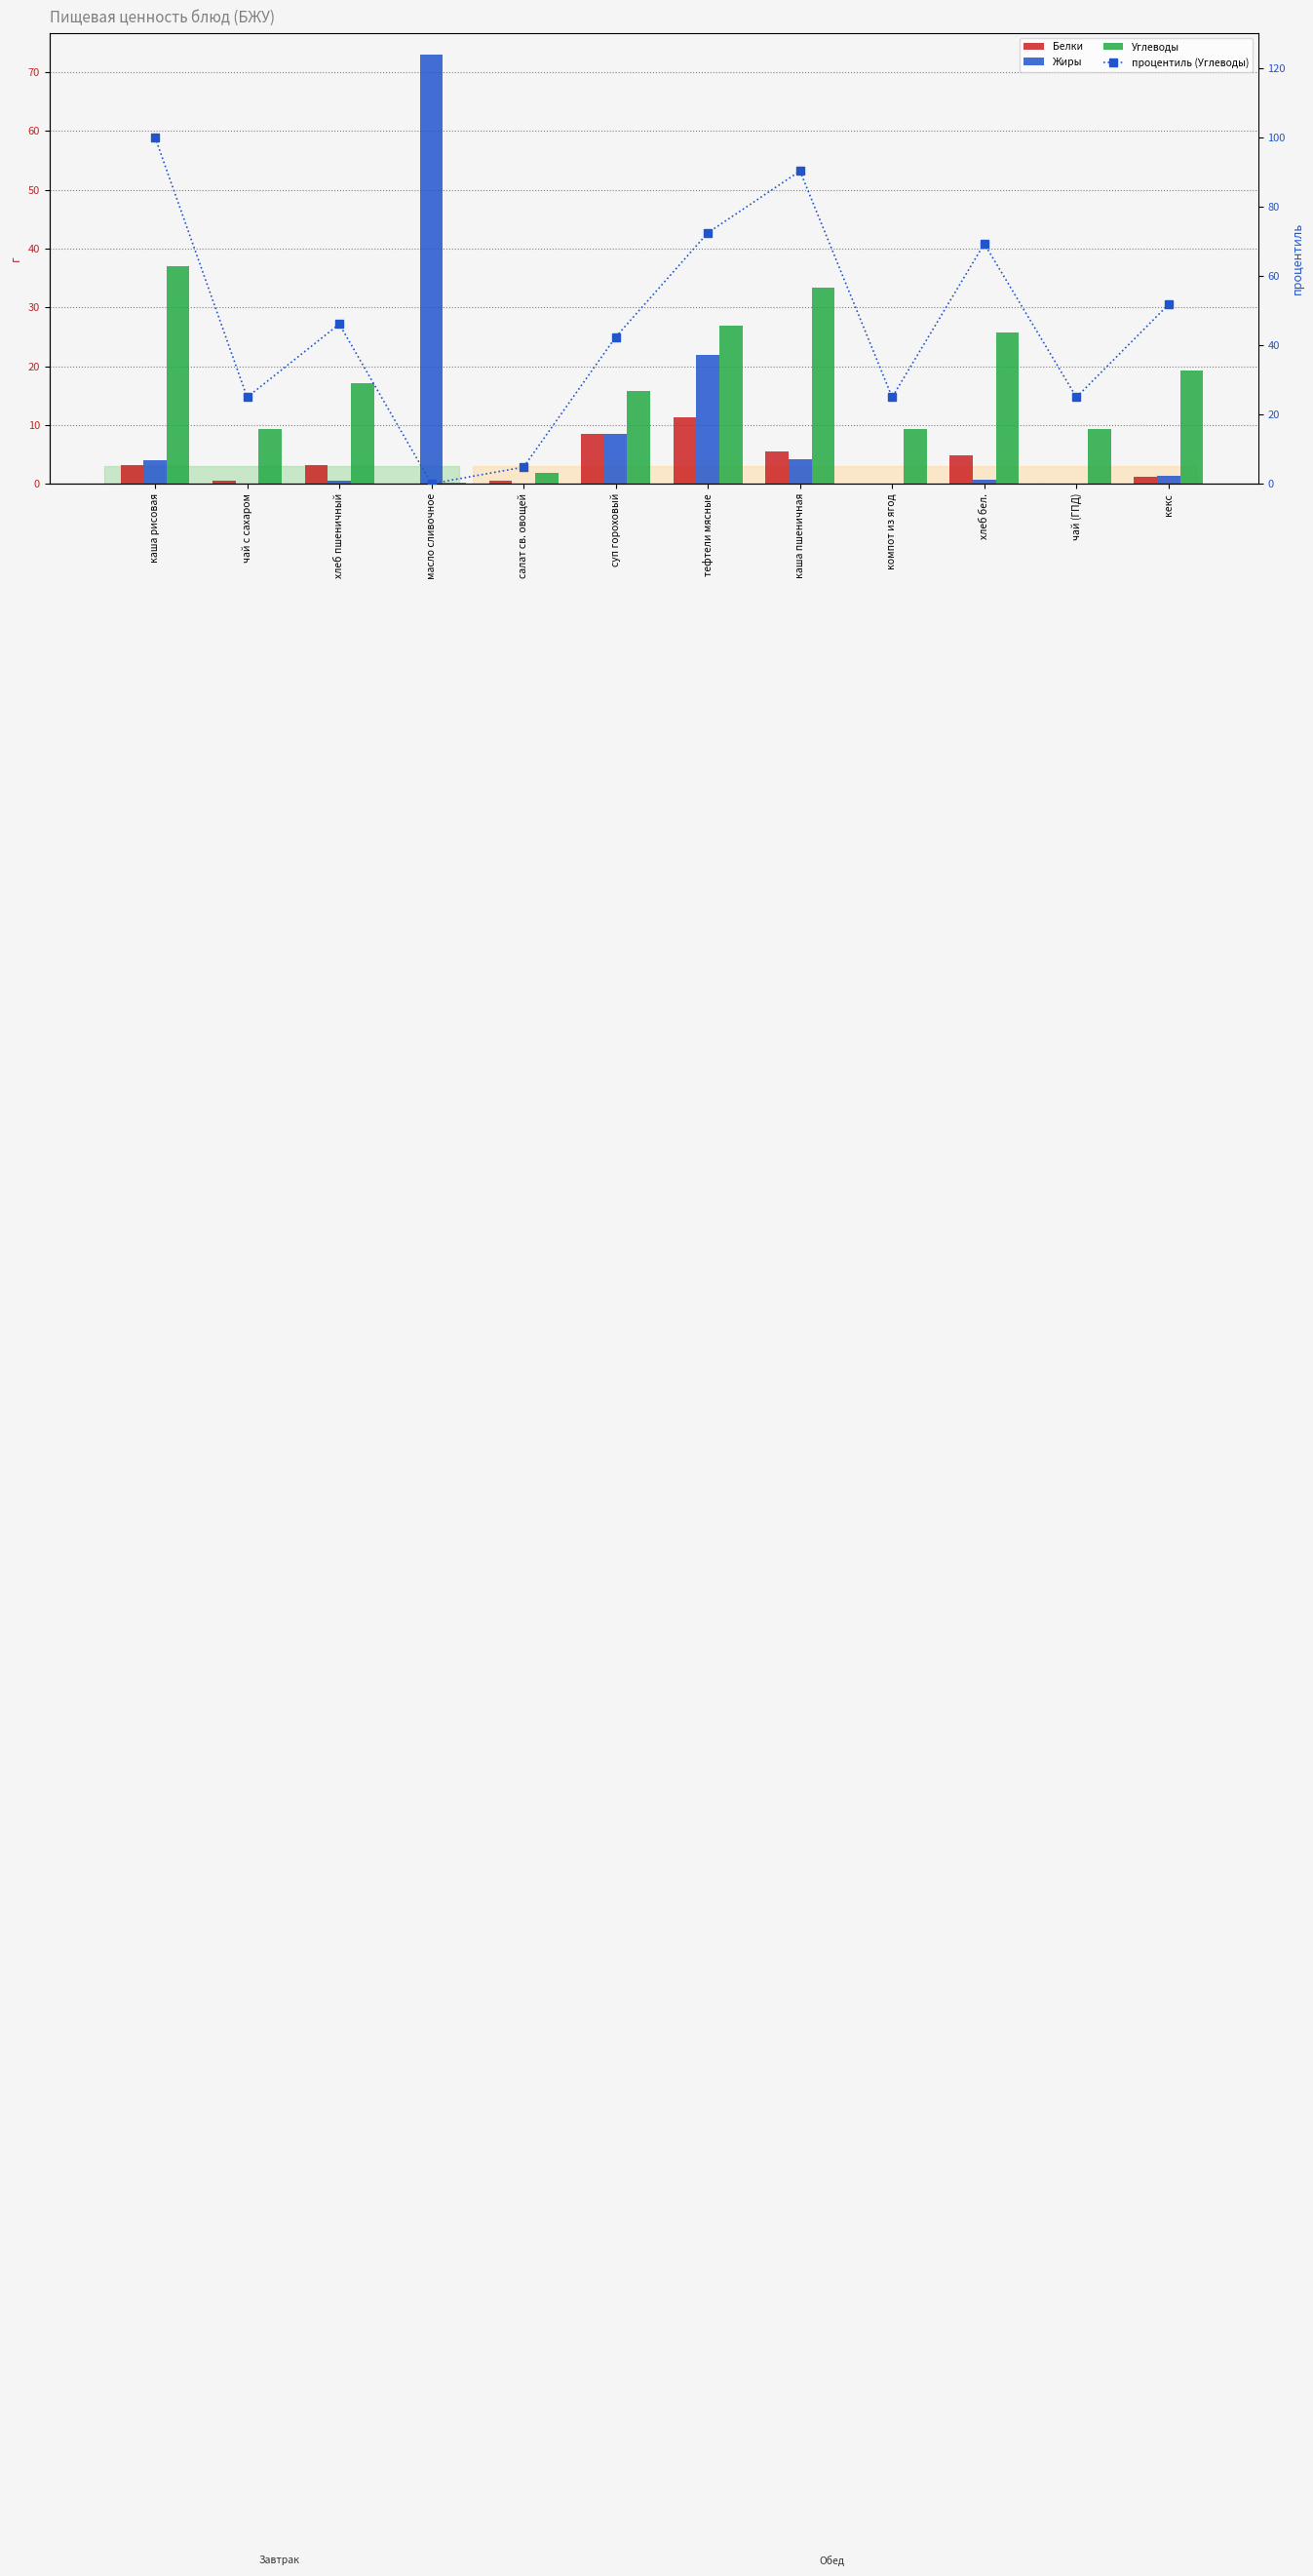

What is the label of the 7th bar from the right?

суп гороховый